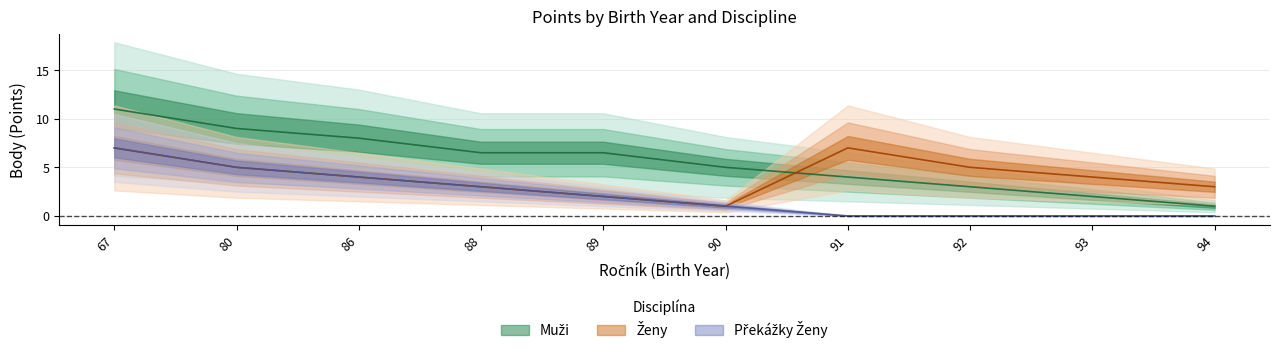

The value of Ženy at 93 is 6.7. True or false?

False